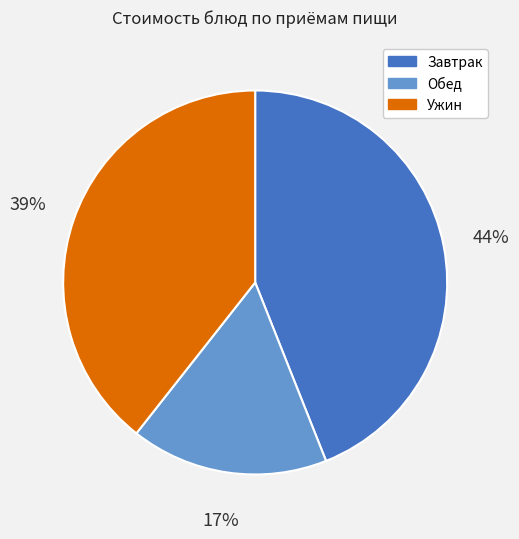

Which category has the smallest portion of the pie?

Обед